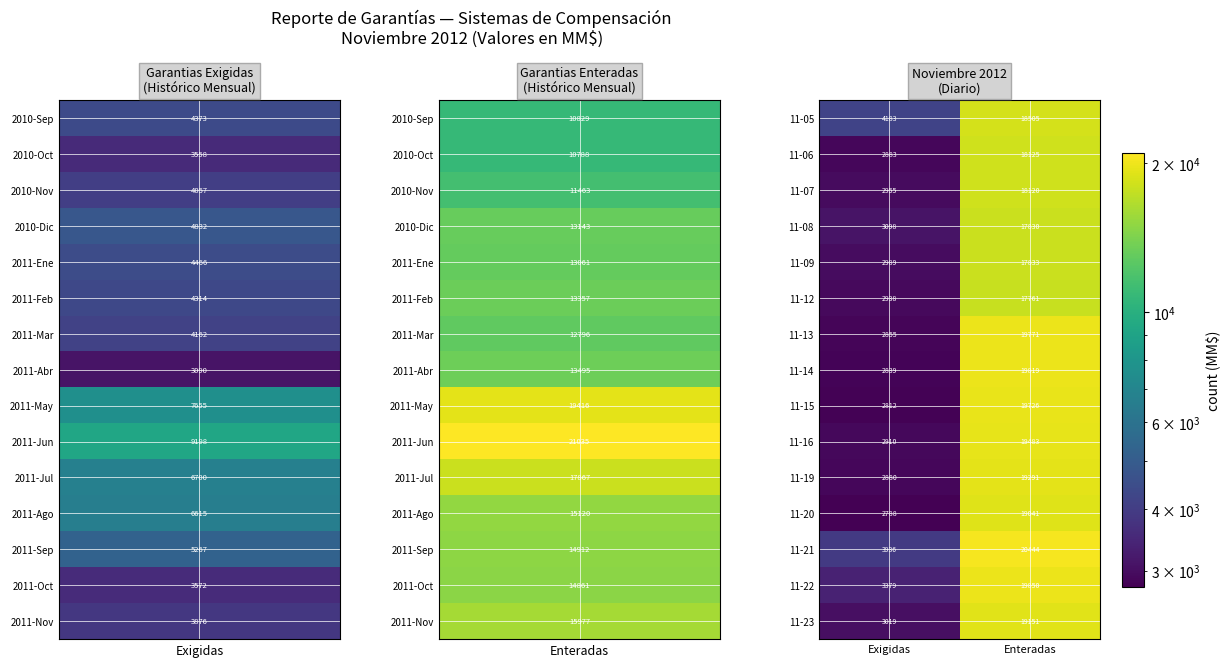

What is the smallest value displayed?

2788